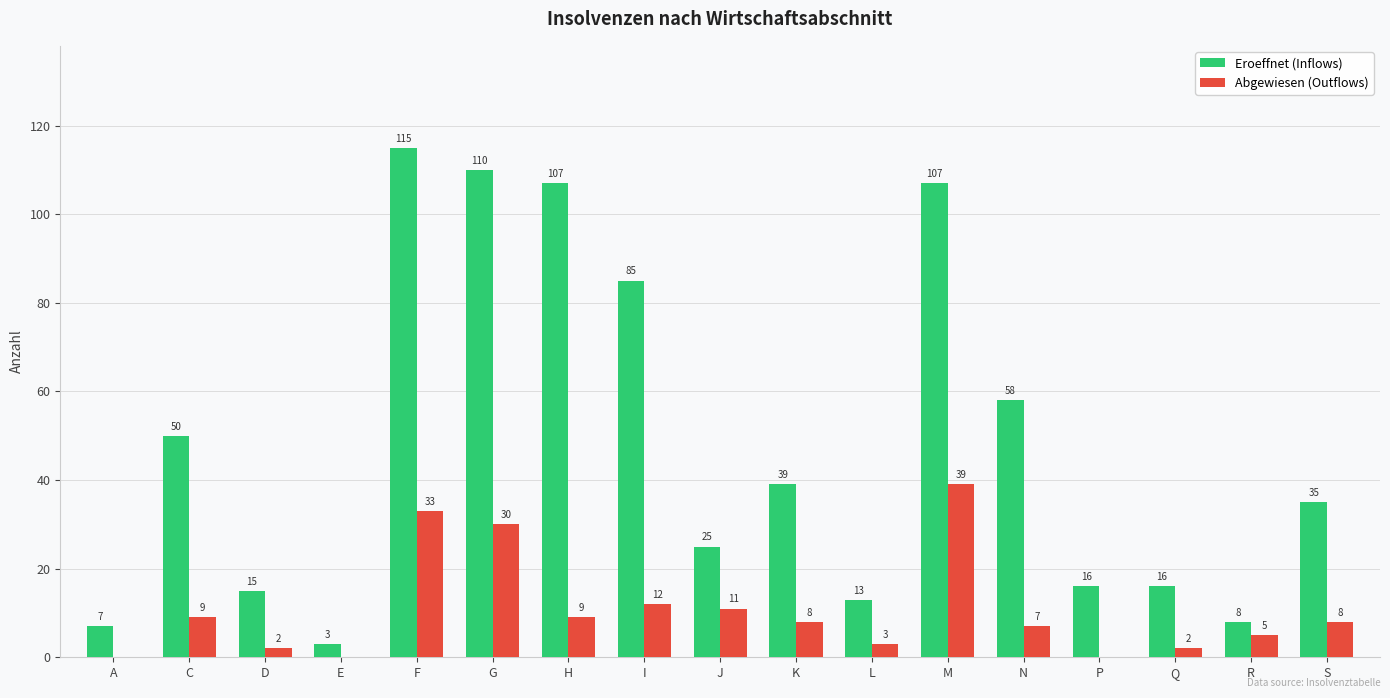

At which label does Eroeffnet (Inflows) reach its peak?

F